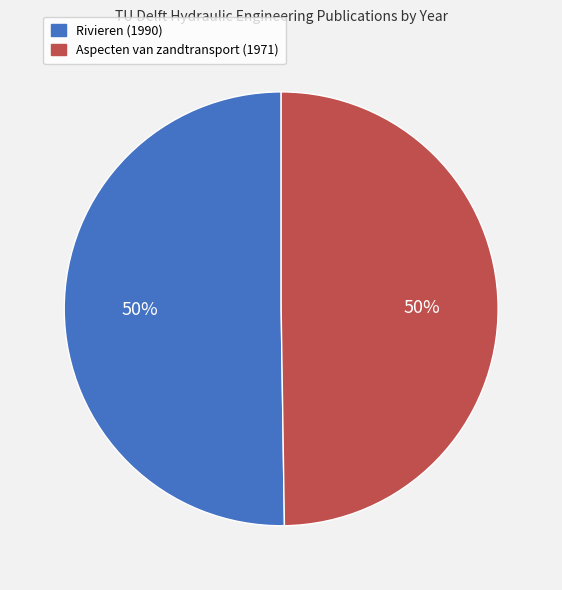

Is it true that Aspecten van zandtransport (1971) is 50% of the pie?

True